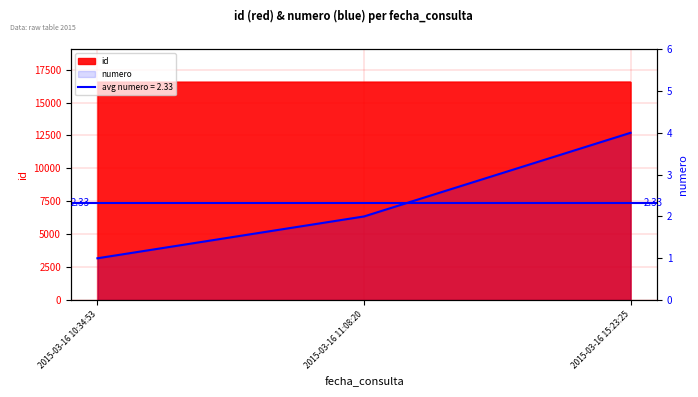

What is the total value across all series at 2015-03-16 10:34:53?

16565